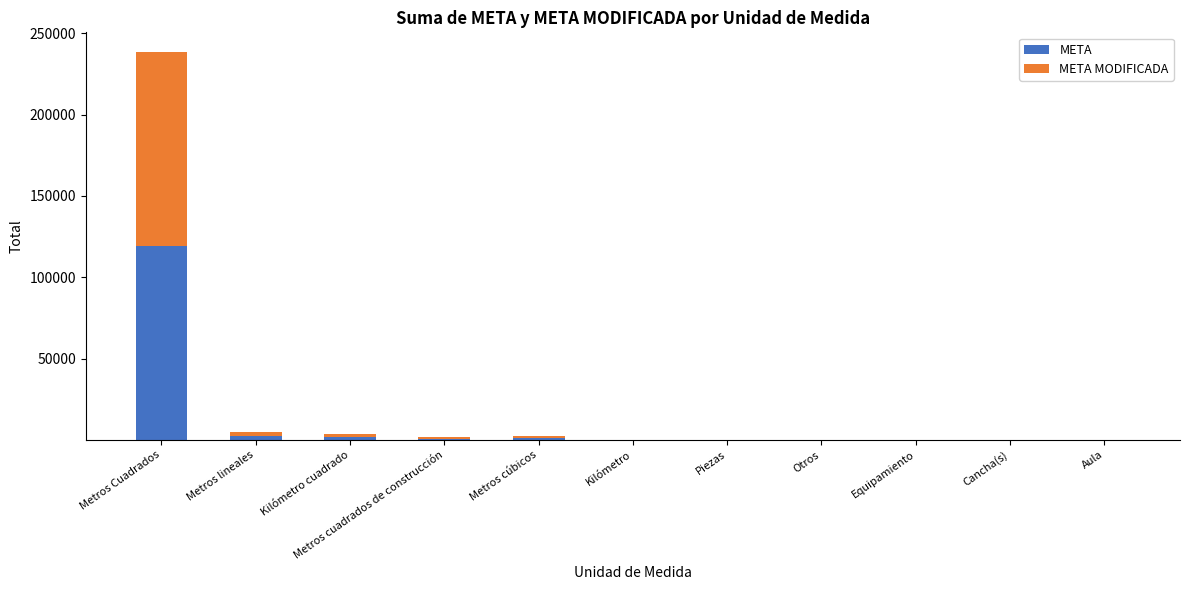

At which category is the sum across all series the highest?

Metros Cuadrados